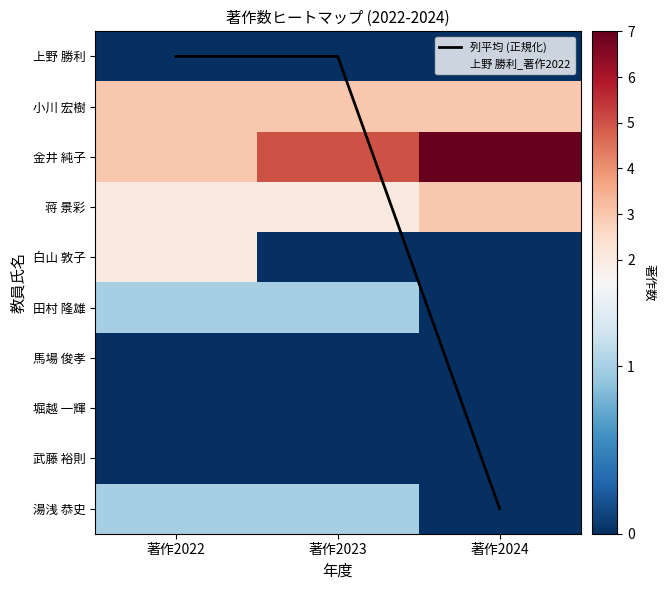

Is the value of 馬場 俊孝 at 著作2022 greater than the value of 湯浅 恭史 at 著作2022?

No